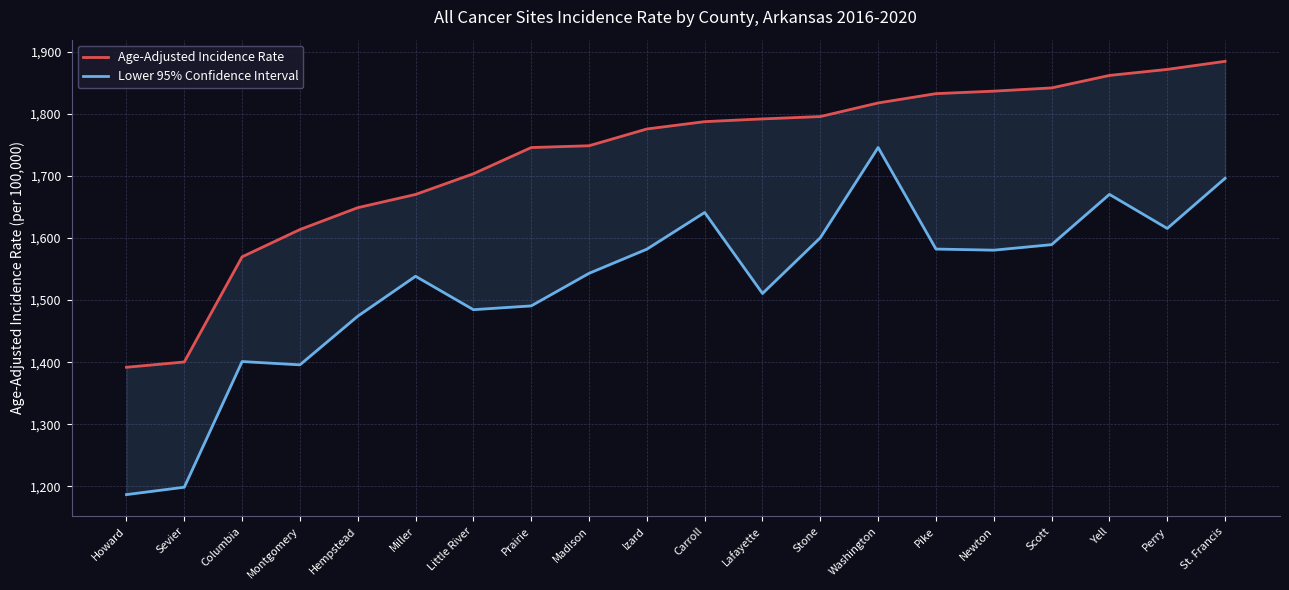

What value does the Age-Adjusted Incidence Rate series have at Carroll?

1787.3